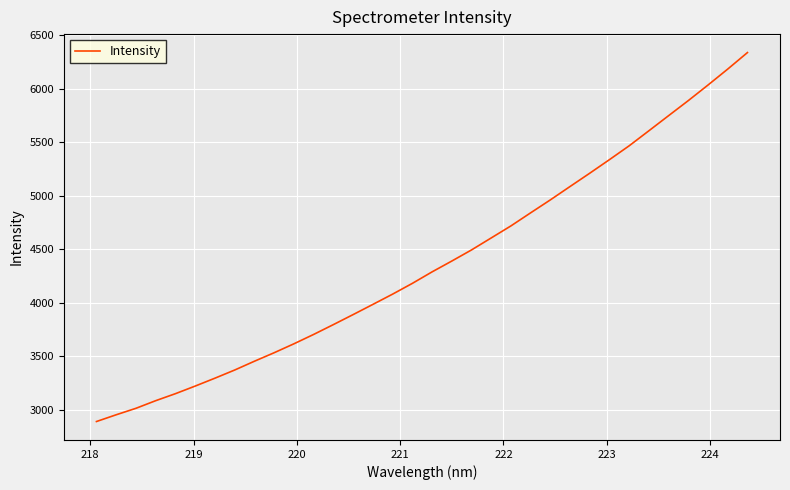

What is the greatest value displayed?

6336.7